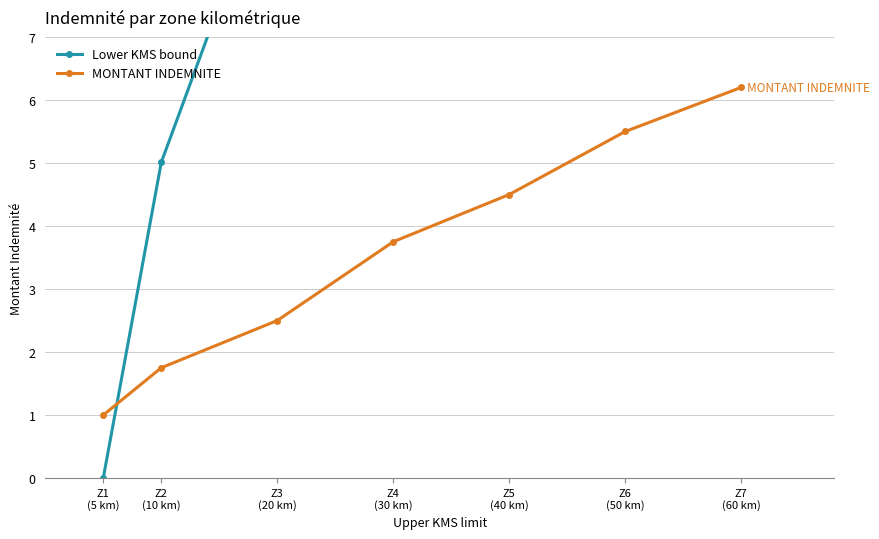

Reading left to right, extract all data points from this chart.

Lower KMS bound: 0.0	5.0	10.0	20.0	30.0	40.0	50.0
MONTANT INDEMNITE: 1.0	1.8	2.5	3.8	4.5	5.5	6.2